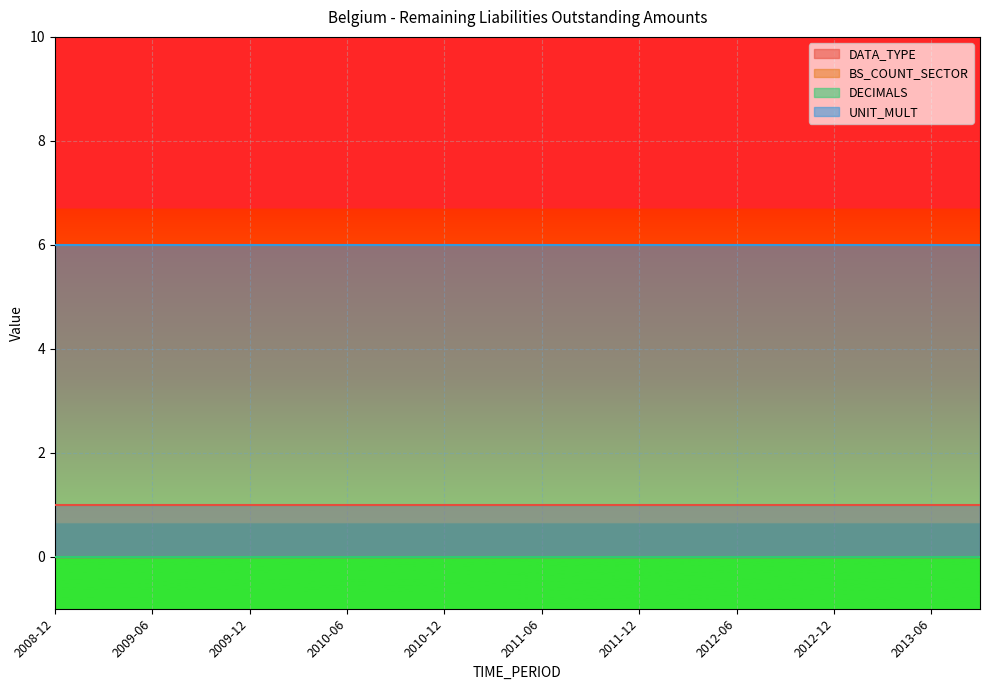

What is the total value across all series at 2008-12?

7